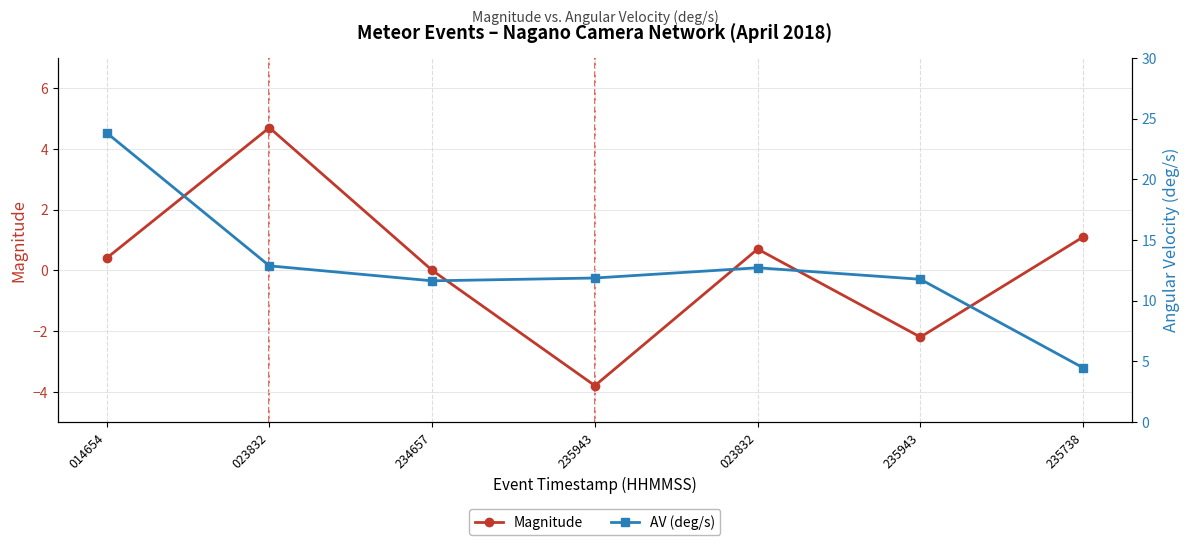

At how many categories does at least one series exceed -1?

7